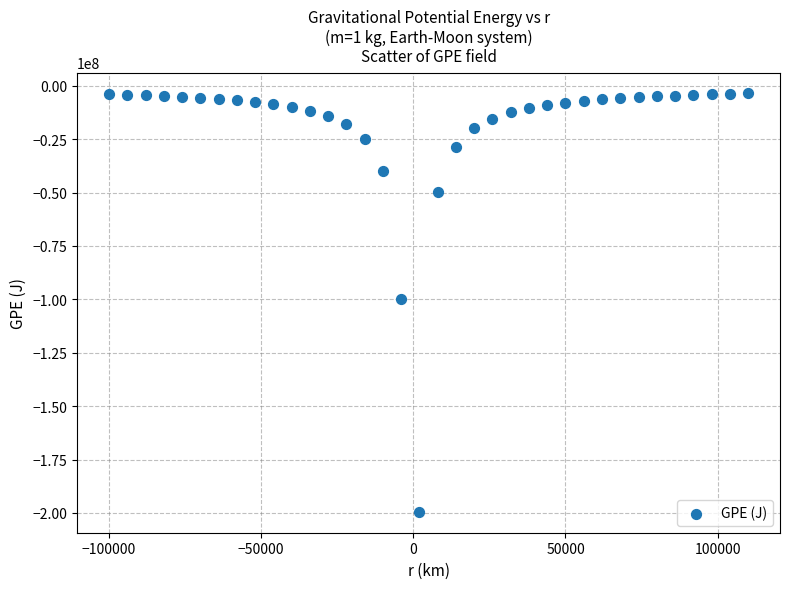

What is the range of Y values (max minus min)?

195801866.3